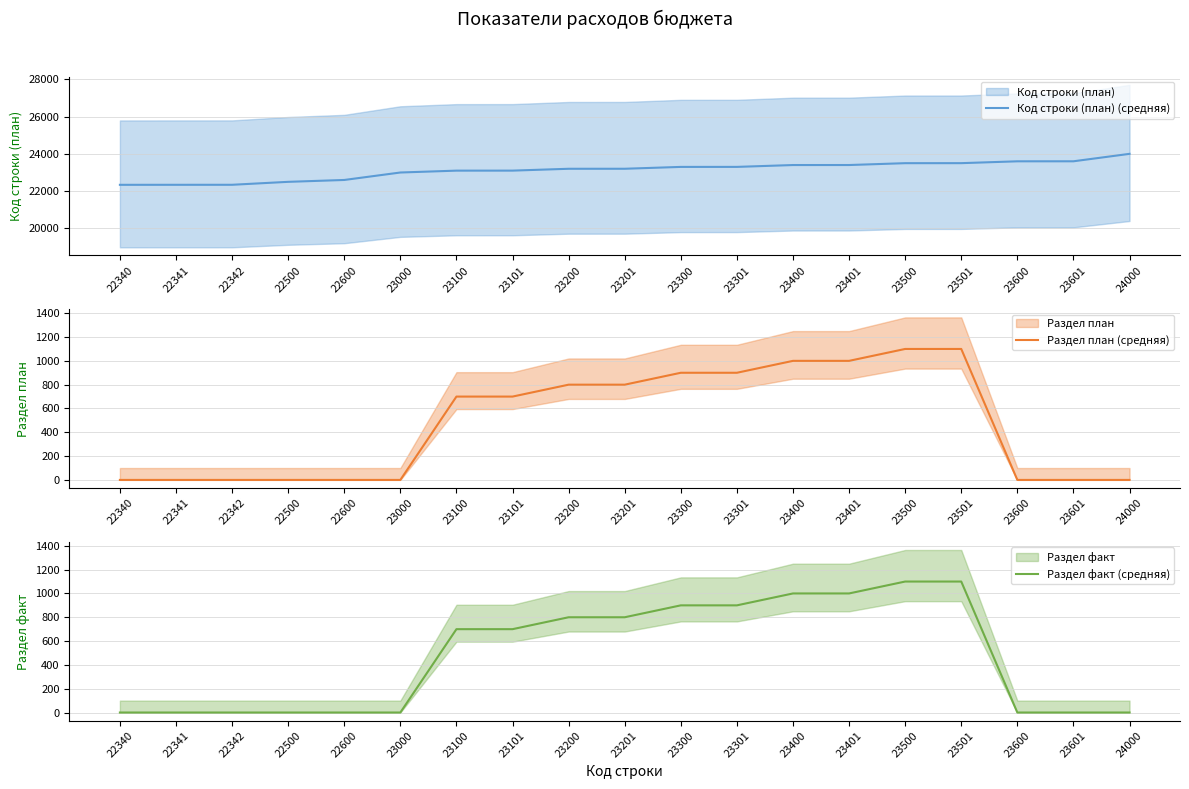

How many lines are shown in the chart?

3